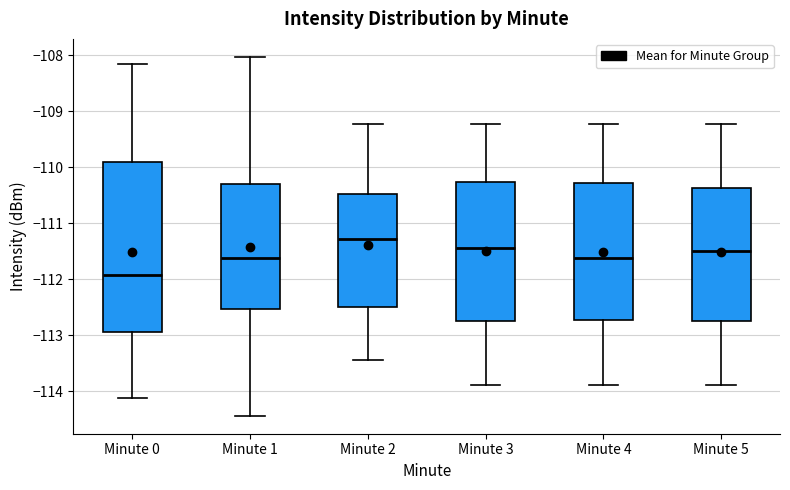

Which box's median line is the highest?

Minute 2